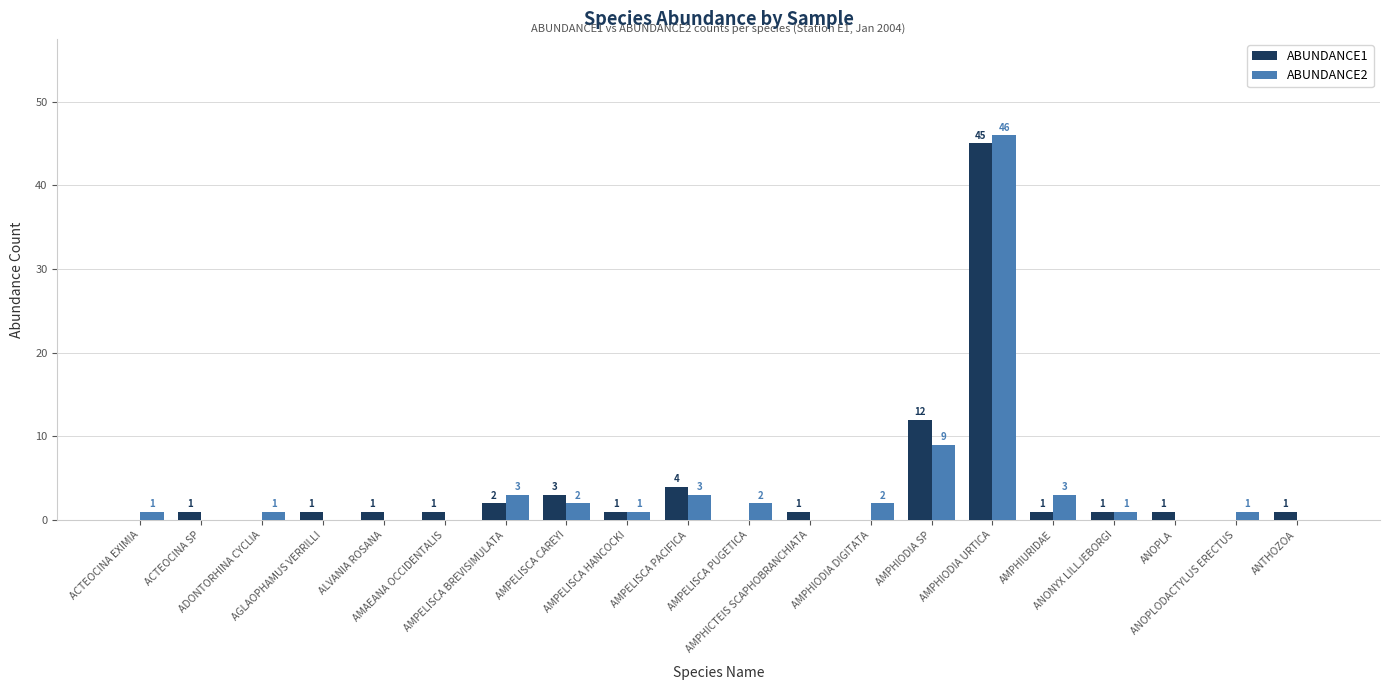

Are the bars grouped side by side (vs. stacked)?

Yes